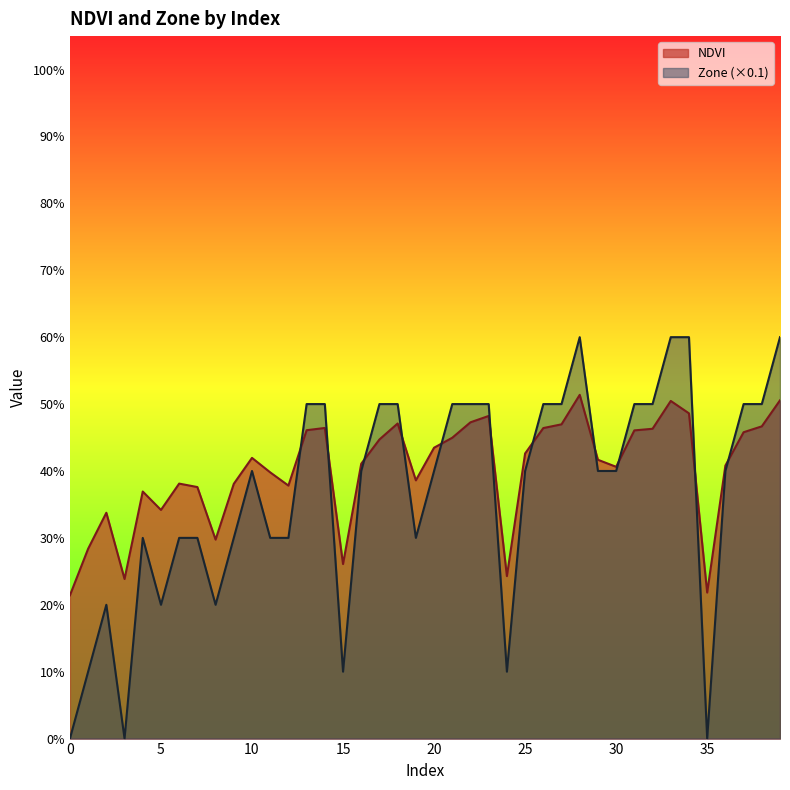

Which series has the largest total across all categories?

NDVI